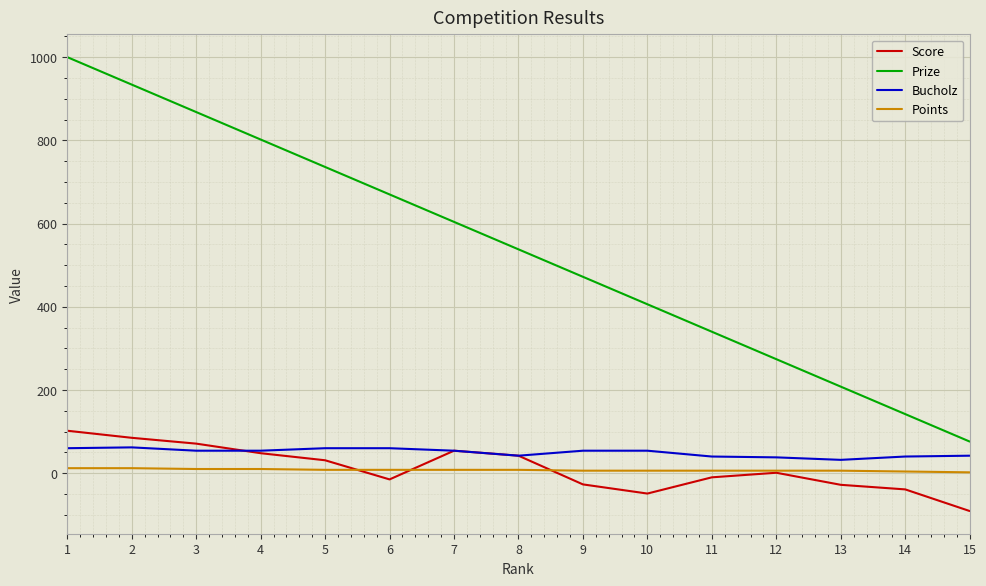

What is the minimum value for Bucholz?

32